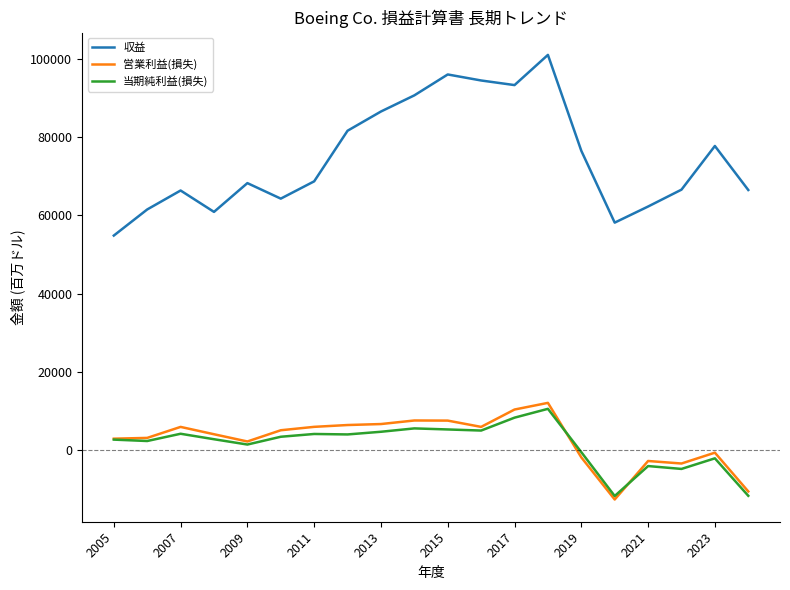

How many values in the 営業利益(損失) series are below 4971?

10